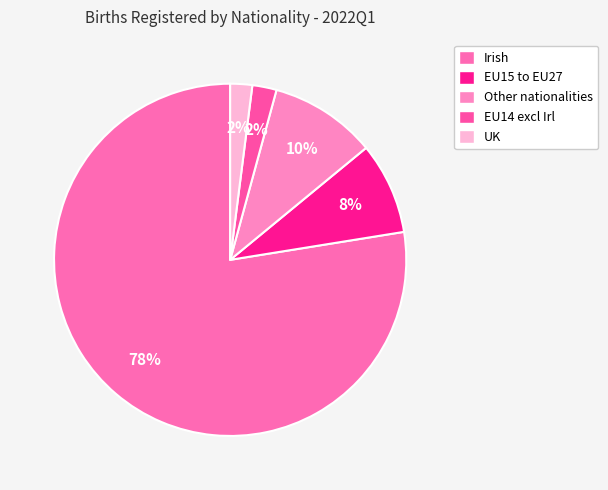

How many slices are in this pie chart?

5